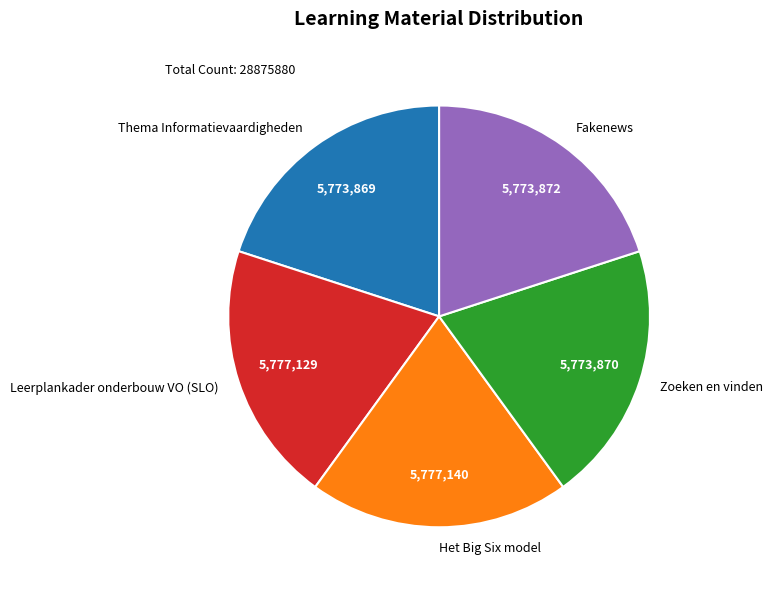

Approximately how many times larger is the value at Leerplankader onderbouw VO (SLO) compared to Zoeken en vinden?

1.0